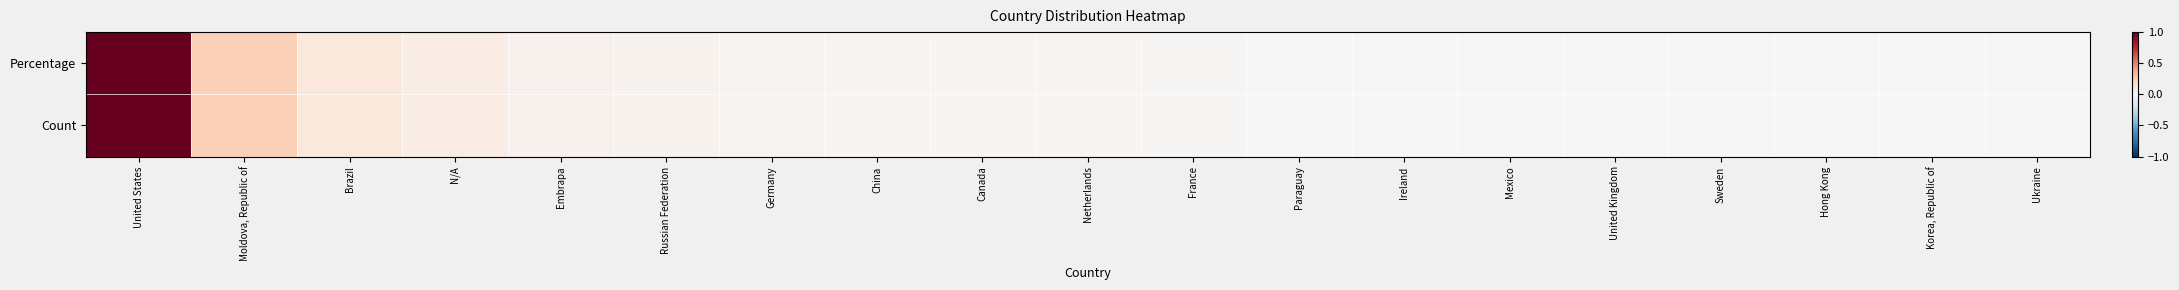

Reading left to right, transcribe all the data shown in this chart.

Percentage: United States=1.0	Moldova, Republic of=0.2	Brazil=0.1	N/A=0.1	Embrapa=0.0	Russian Federation=0.0	Germany=0.0	China=0.0	Canada=0.0	Netherlands=0.0	France=0.0	Paraguay=0.0	Ireland=0.0	Mexico=0.0	United Kingdom=0.0	Sweden=0.0	Hong Kong=0.0	Korea, Republic of=0.0	Ukraine=0.0
Count: United States=1.0	Moldova, Republic of=0.2	Brazil=0.1	N/A=0.1	Embrapa=0.0	Russian Federation=0.0	Germany=0.0	China=0.0	Canada=0.0	Netherlands=0.0	France=0.0	Paraguay=0.0	Ireland=0.0	Mexico=0.0	United Kingdom=0.0	Sweden=0.0	Hong Kong=0.0	Korea, Republic of=0.0	Ukraine=0.0